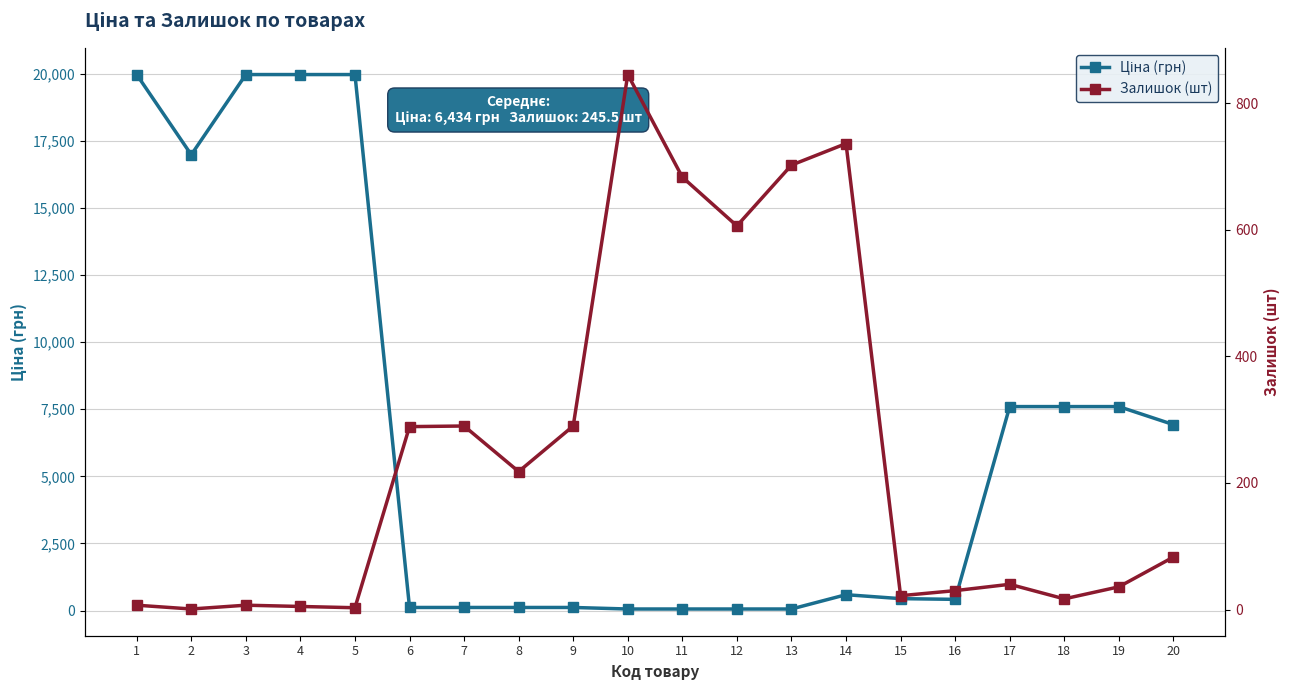

At which category does Ціна (грн) reach its first local valley?

2